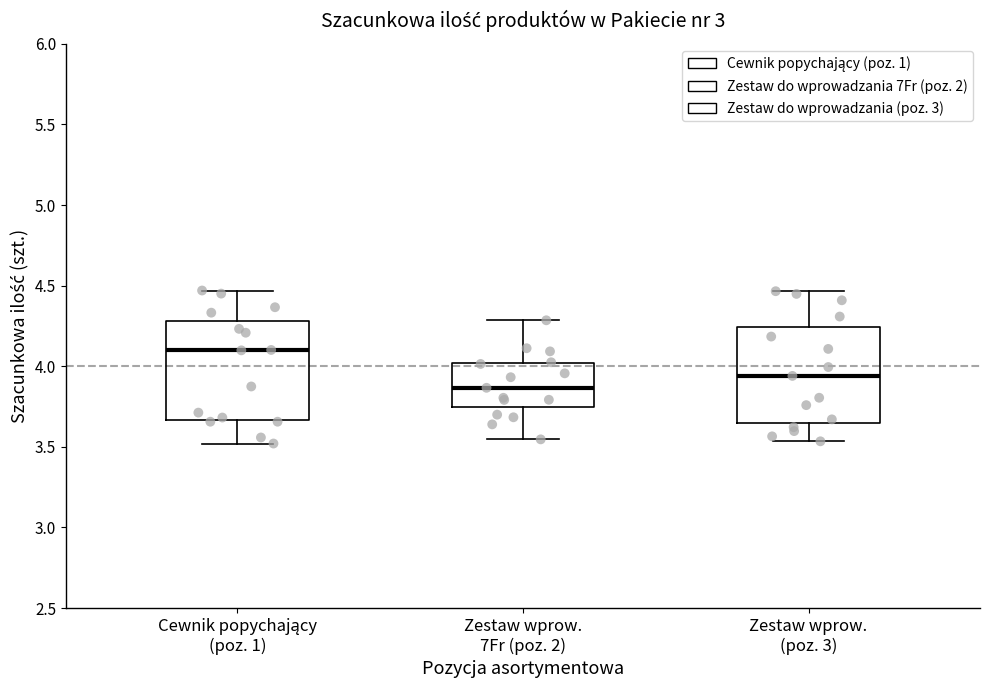

Where is the upper edge of the box for Cewnik popychający (poz. 1) on the y-axis? The values are not printed on the chart, so give them approximately, as read against the axis.

4.30